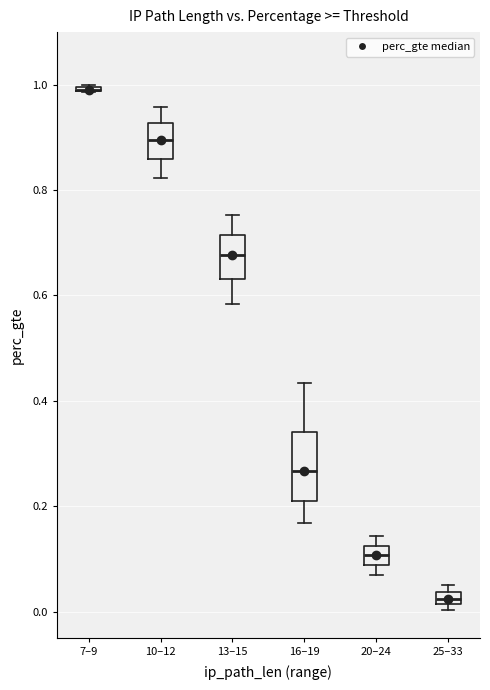

Comparing the boxes themselves (not the whiskers), which one is the tallest?

16–19